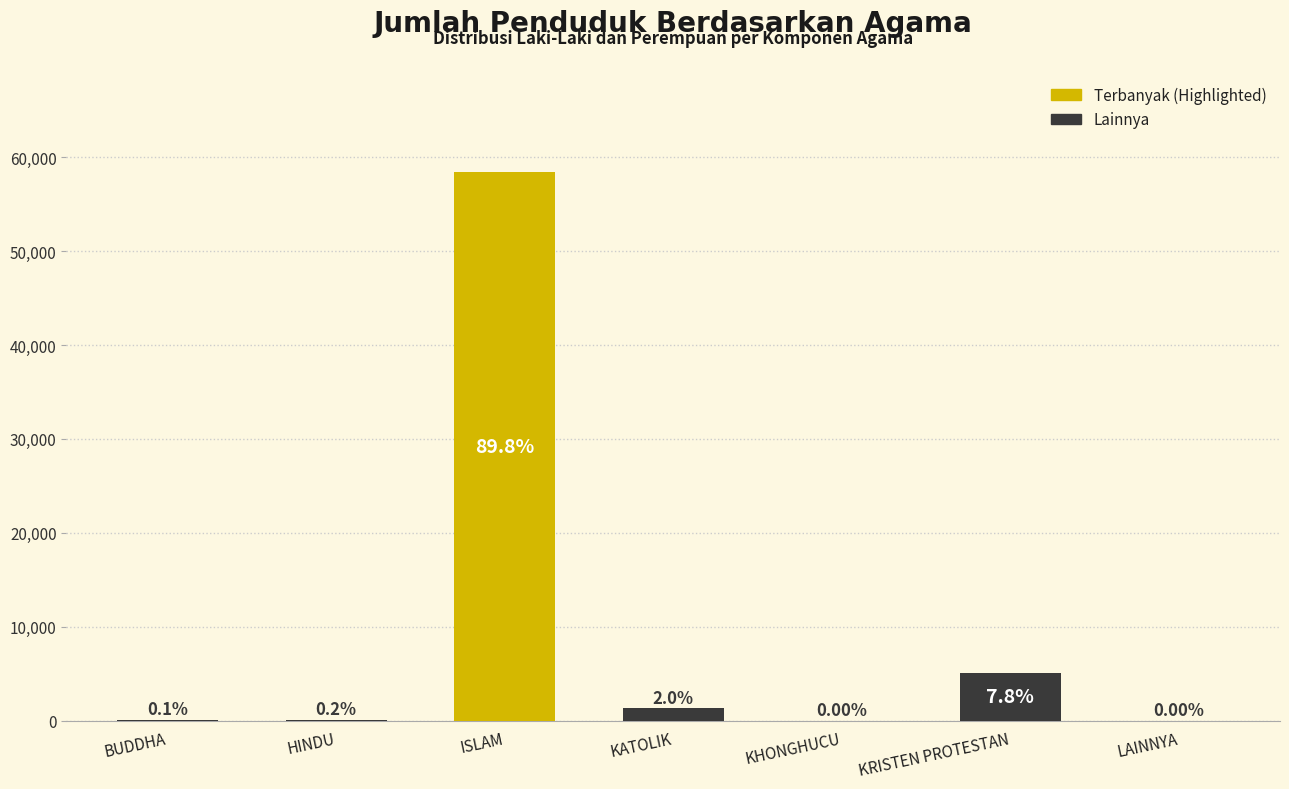

What is the average value?

9296